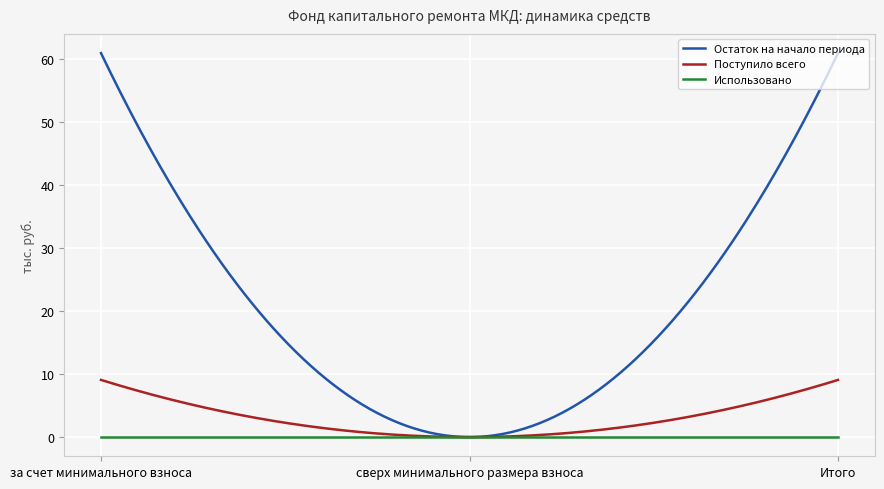

How many lines are shown in the chart?

3